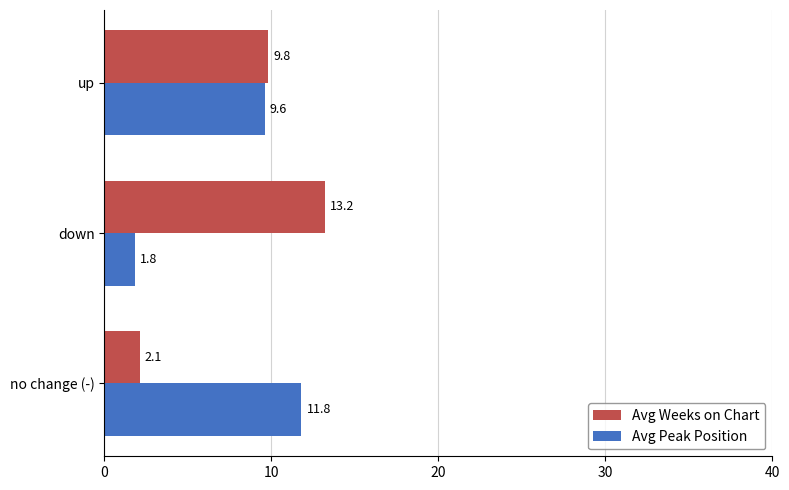

The Avg Weeks on Chart series shows 3.7 at no change (-). True or false?

False